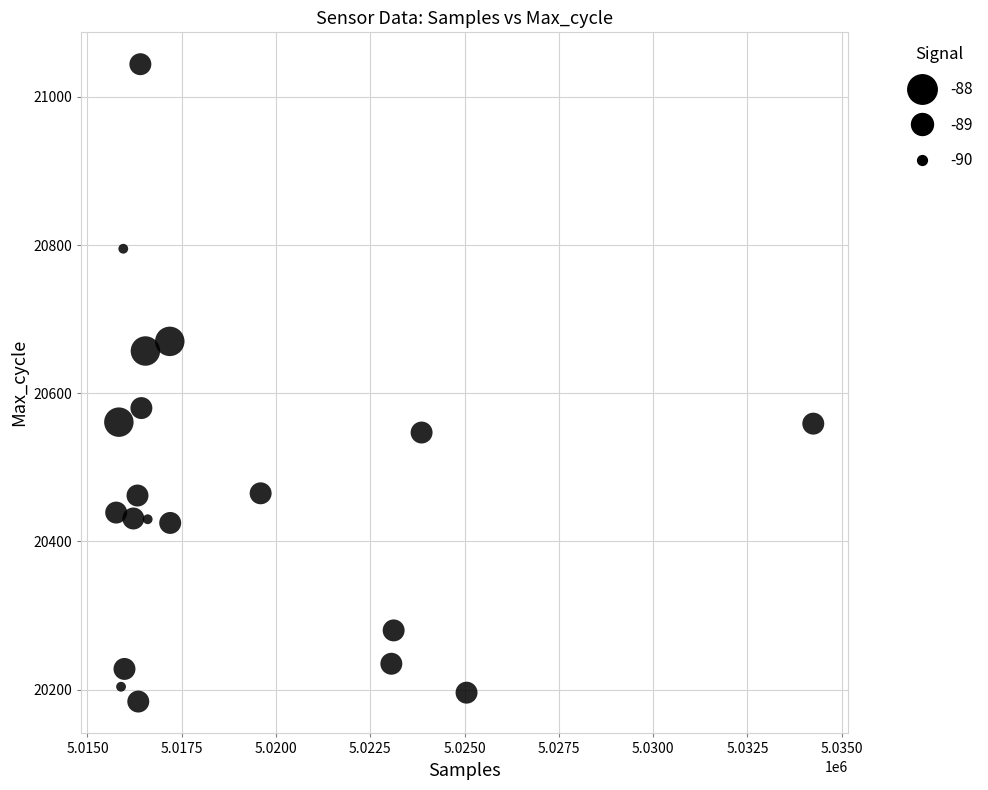

What is the range of X values (max minus min)?

18484